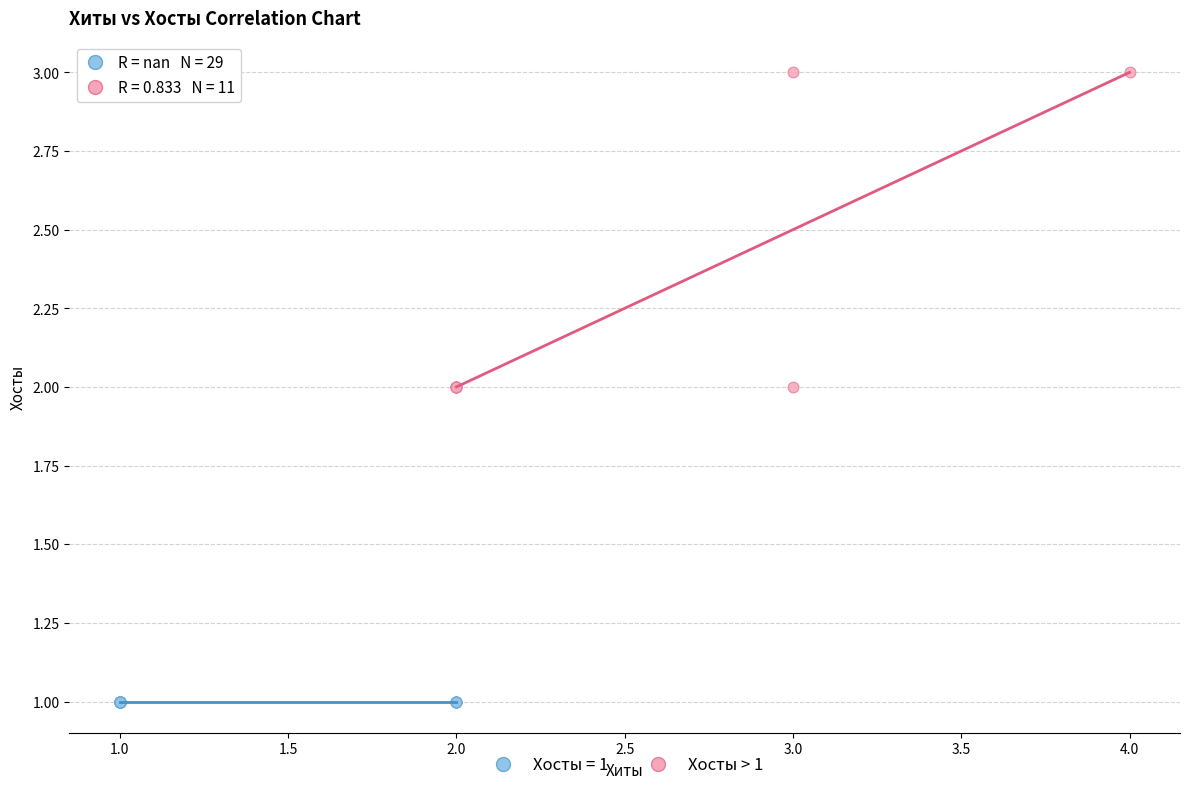

Which series reaches the minimum Y coordinate?

Хосты = 1